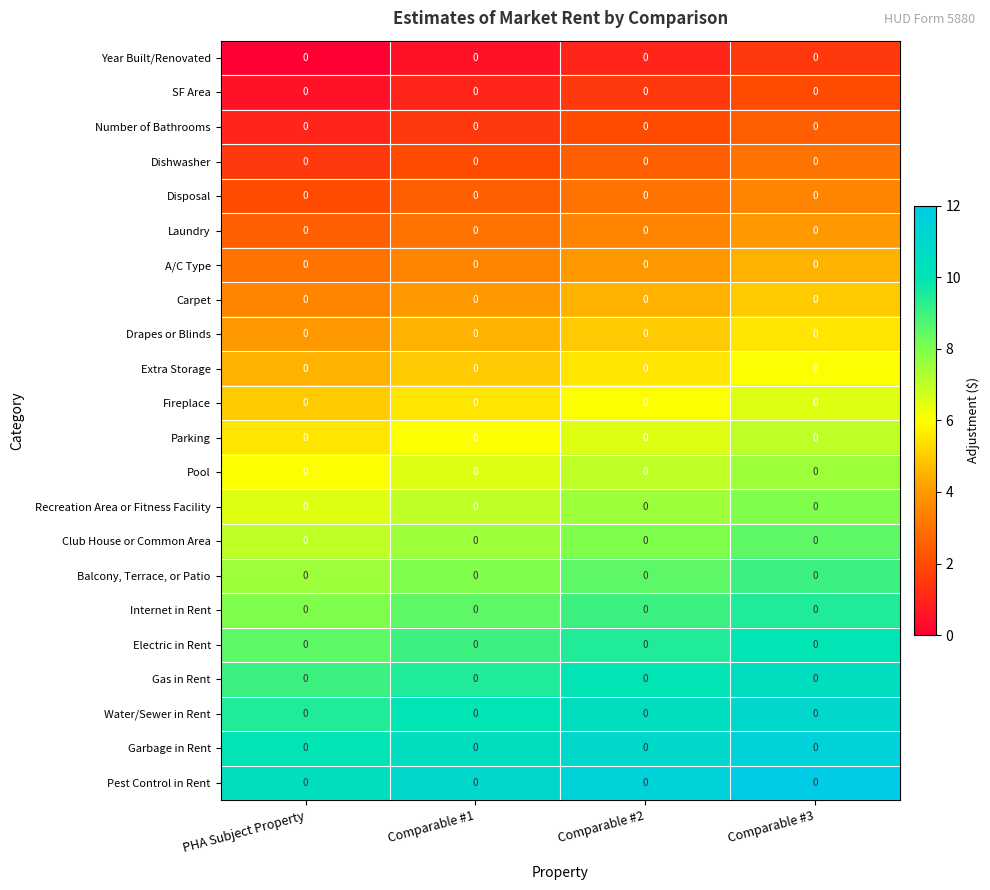

At Comparable #2, list the series in order from smallest to largest.

Year Built/Renovated, SF Area, Number of Bathrooms, Dishwasher, Disposal, Laundry, A/C Type, Carpet, Drapes or Blinds, Extra Storage, Fireplace, Parking, Pool, Recreation Area or Fitness Facility, Club House or Common Area, Balcony, Terrace, or Patio, Internet in Rent, Electric in Rent, Gas in Rent, Water/Sewer in Rent, Garbage in Rent, Pest Control in Rent